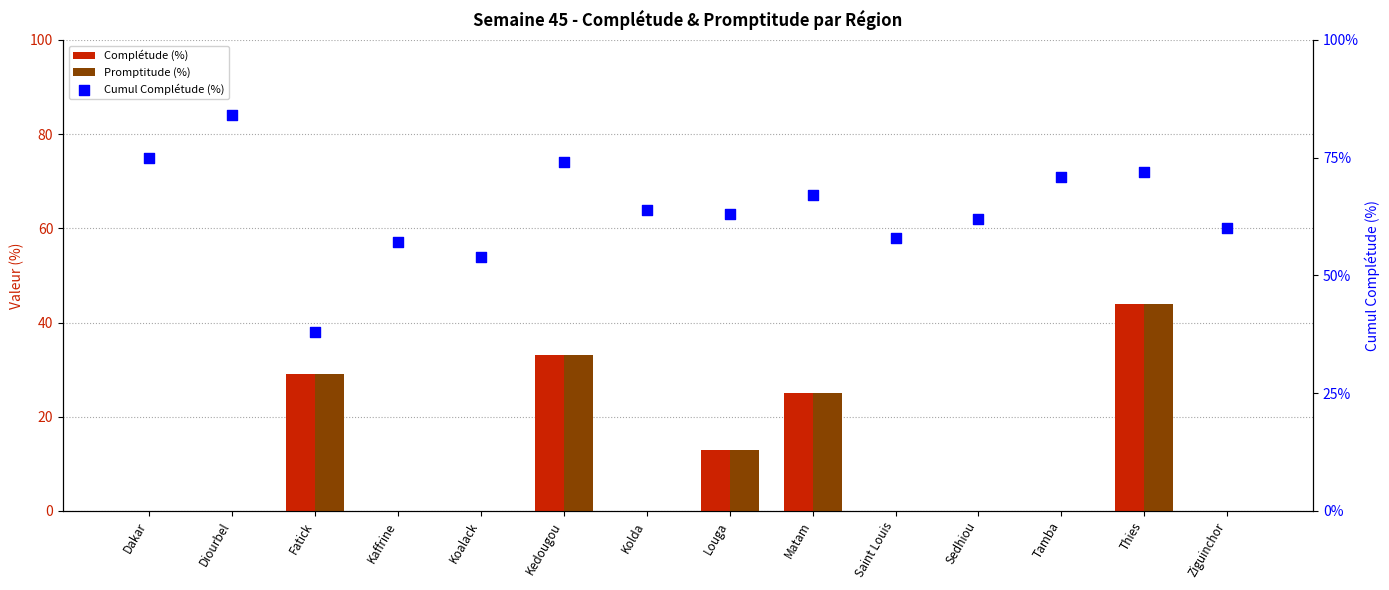

Which series contains the highest Y value?

Cumul Complétude (%)